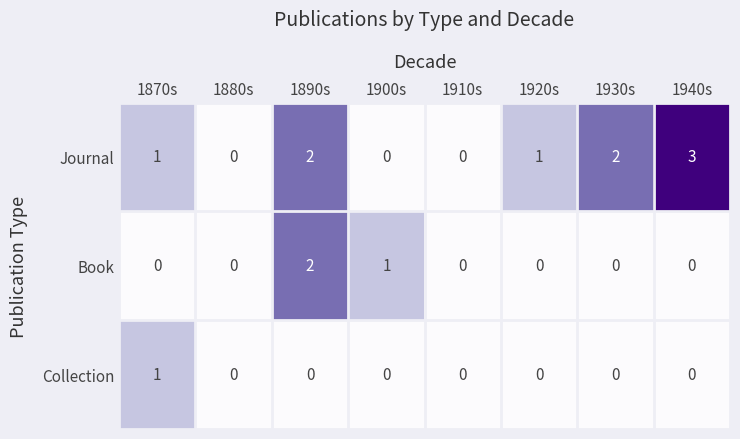

How many series are shown in this chart?

3